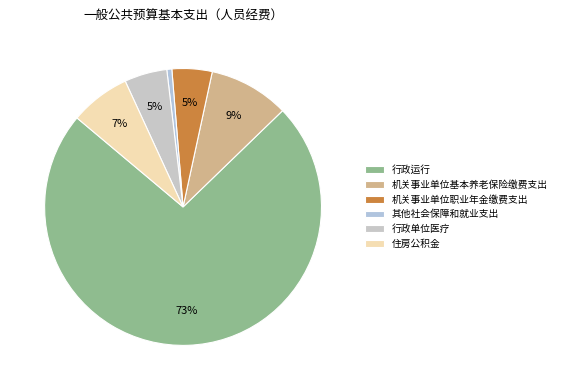

To the nearest percent, what is the difference between the largest and smallest slice percentages?

73%